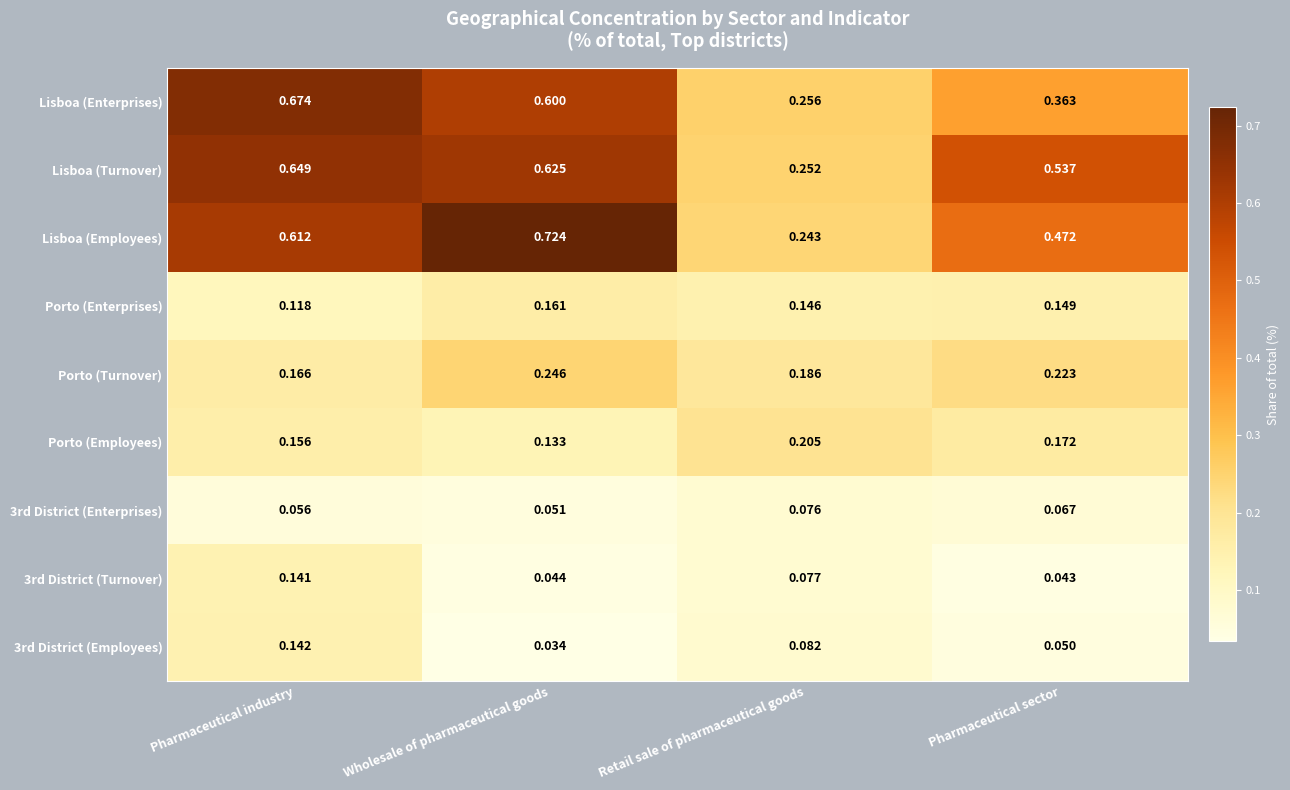

At which category does the chart reach its peak across all series?

Wholesale of pharmaceutical goods